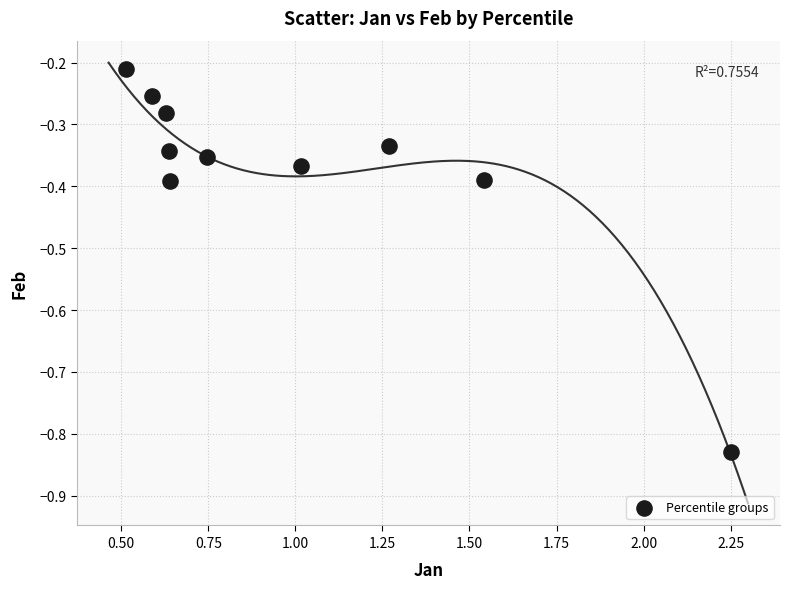

What is the range of Y values (max minus min)?

0.6